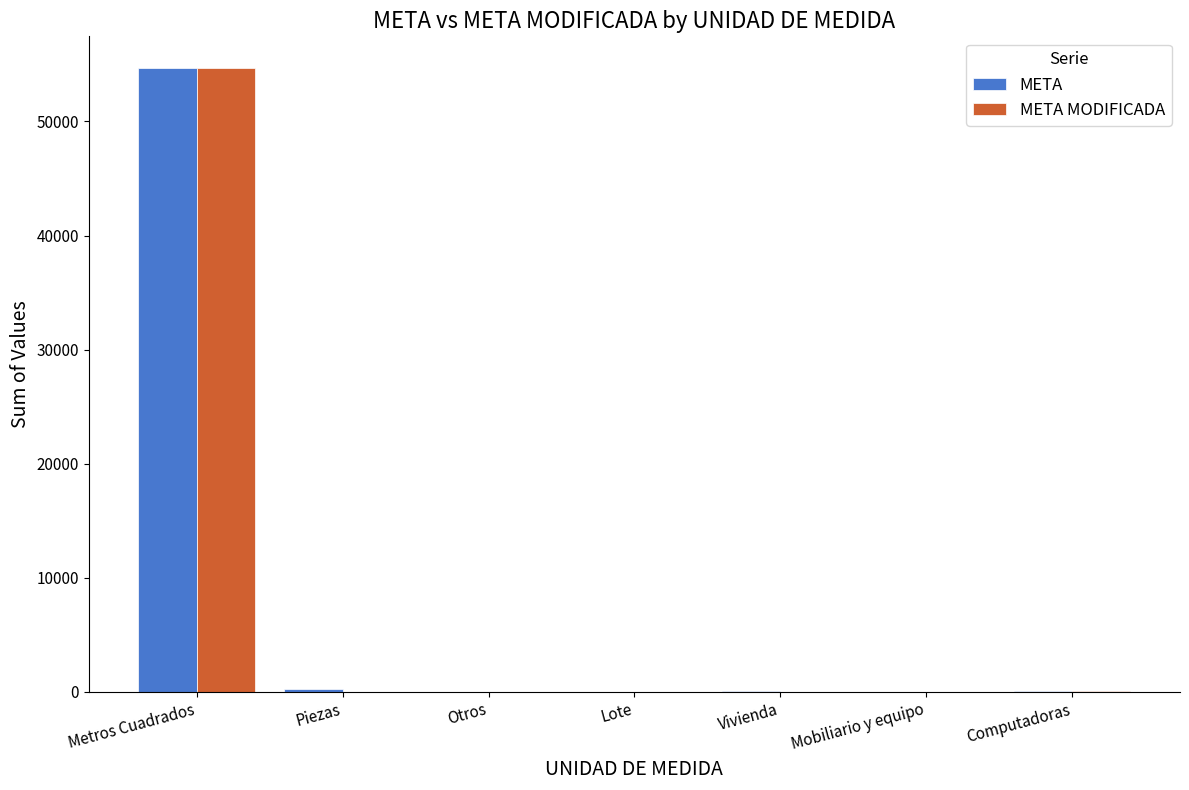

True or false: META has a value of 54726.2 at Metros Cuadrados.

True